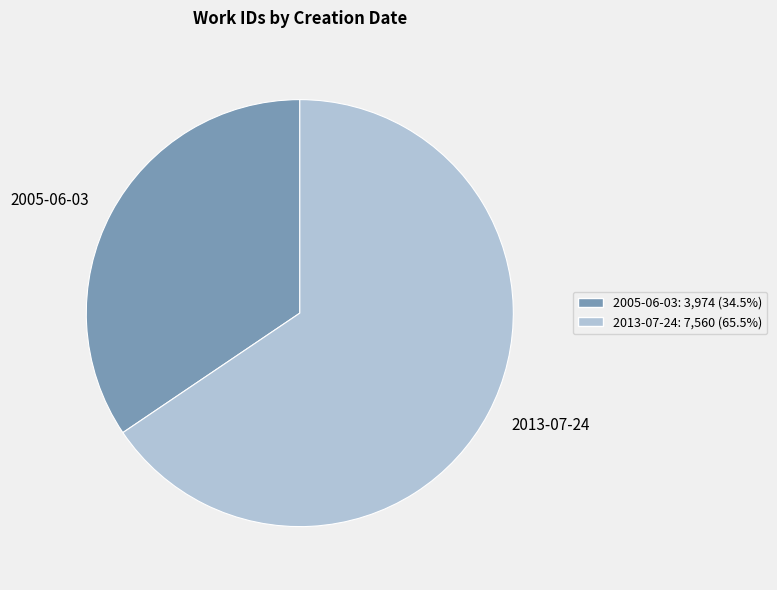

Rank the categories by value from lowest to highest.

2005-06-03, 2013-07-24